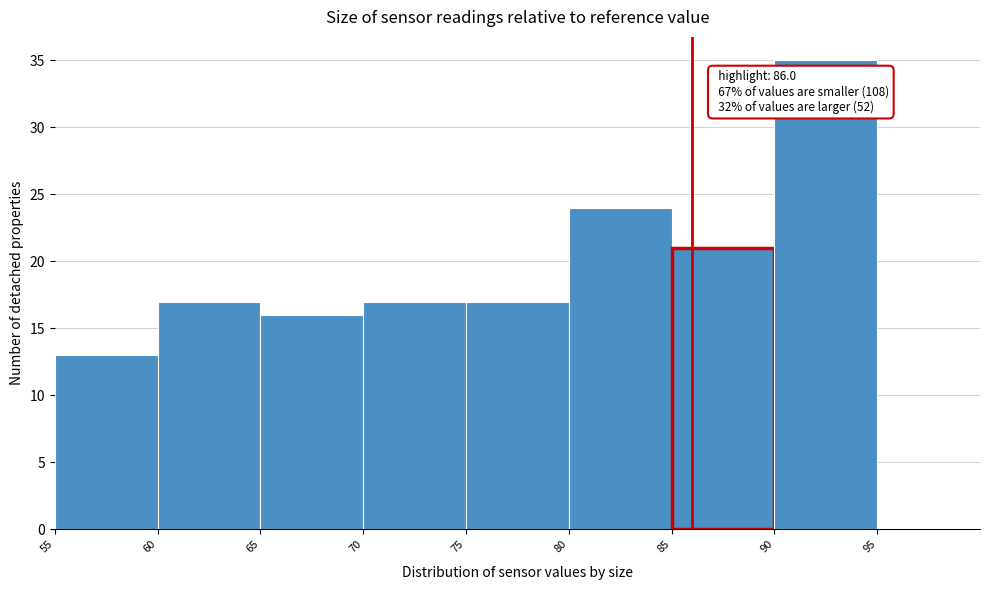

Over which range of the x-axis is the bar tallest?

90 to 95